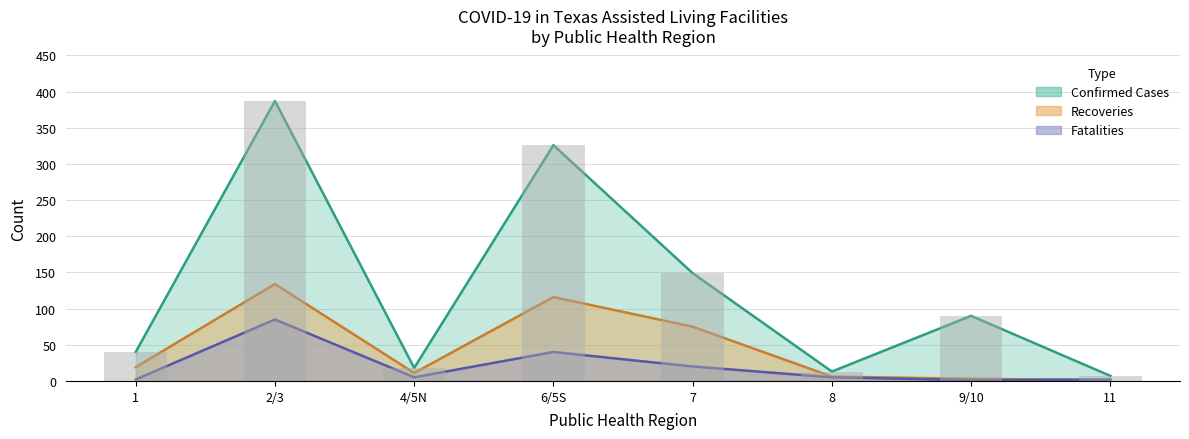

At how many categories does at least one series exceed 111?

3